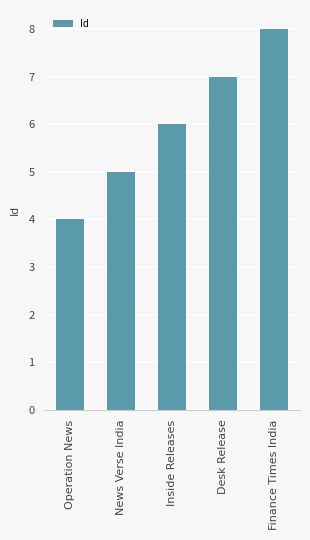

At which label is the value closest to 6?

Inside Releases